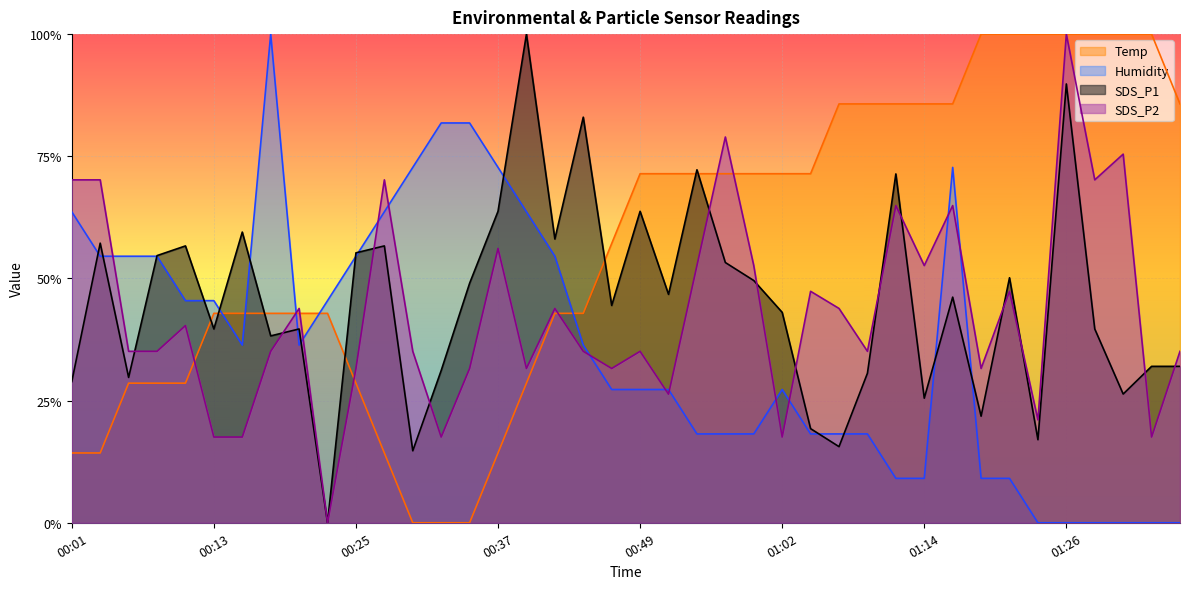

What is the value of the Temp point at the 18th from the left?

0.4